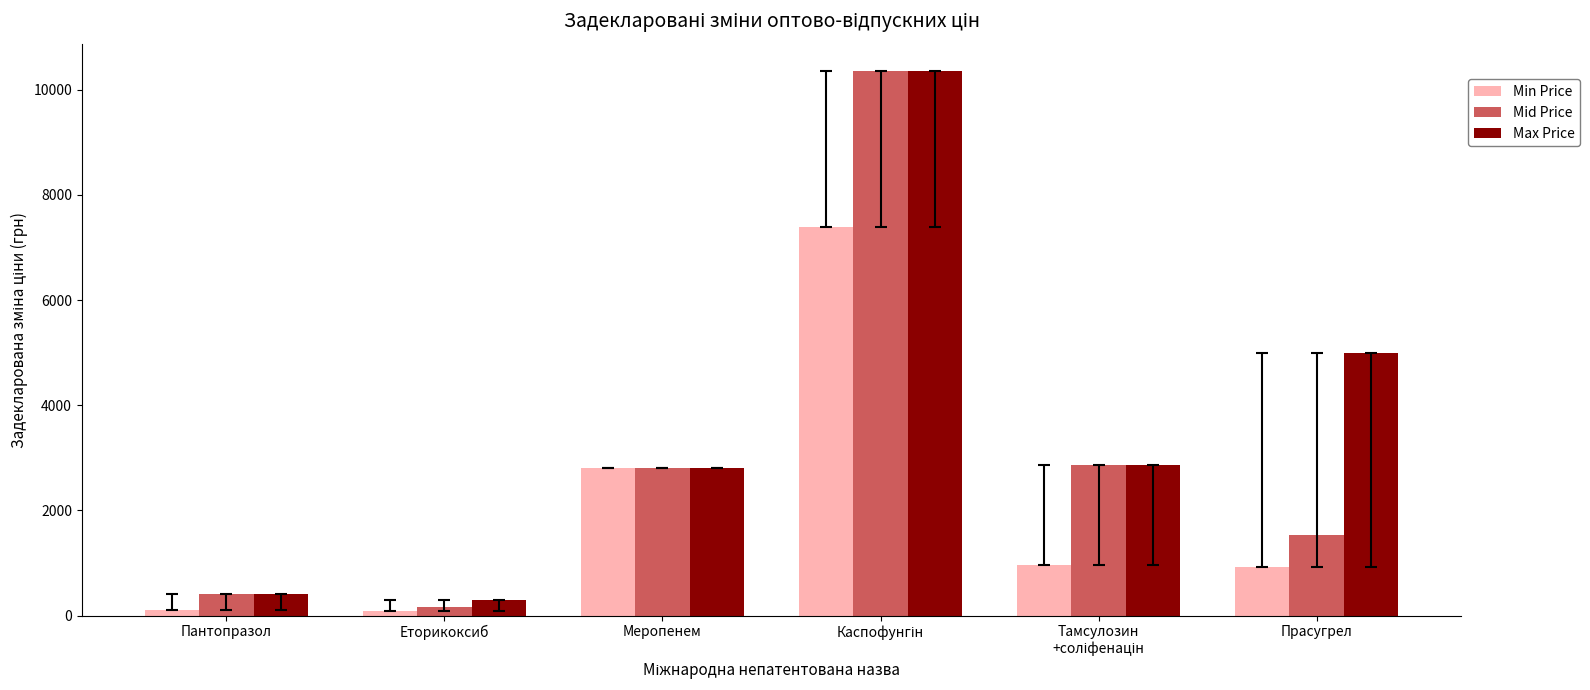

What is the average value of the Max Price series?

3618.5